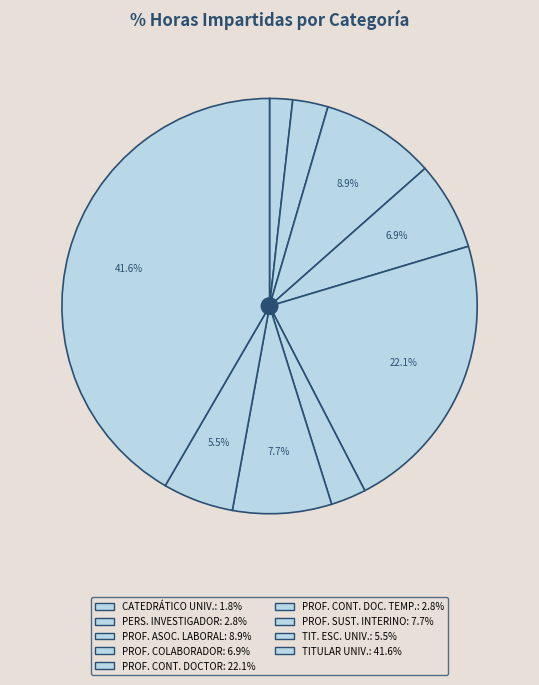

Rank the categories by value from highest to lowest.

TITULAR DE UNIVERSIDAD, PROFESOR CONTRATADO DOCTOR, PROFESOR ASOCIADO LABORAL, PROFESOR SUSTITUTO INTERINO, PROFESOR COLABORADOR, TITULAR DE ESCUELA UNIVERSITARIA, PERSONAL INVESTIGADOR, PROFESOR CONTRATADO DOCTOR TEMPORAL, CATEDRATICO DE UNIVERSIDAD